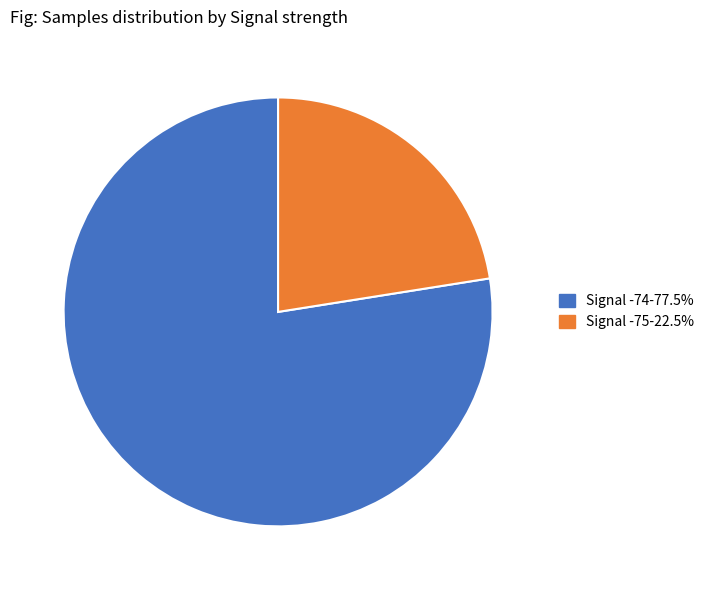

Is there a majority slice in this chart?

Yes